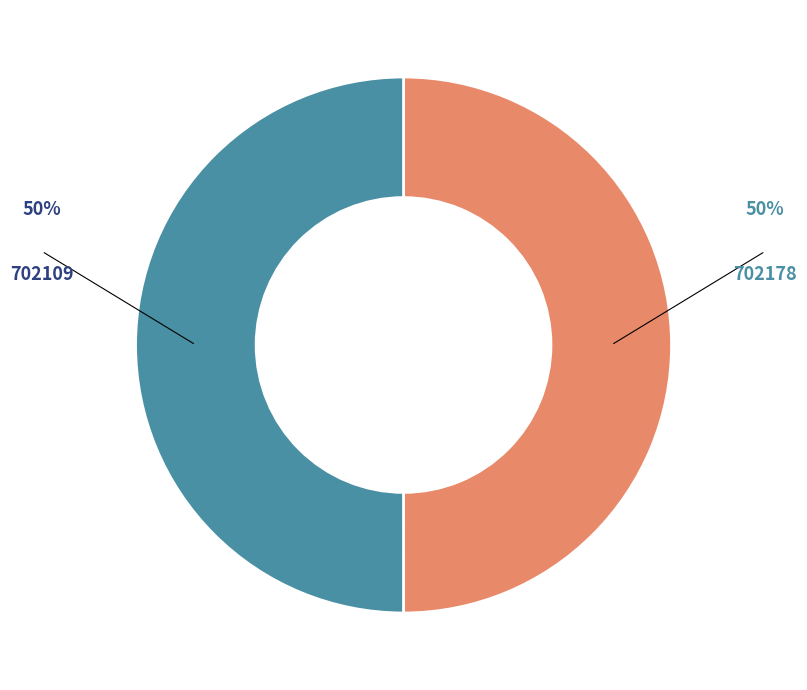

How many segments does this pie chart have?

2